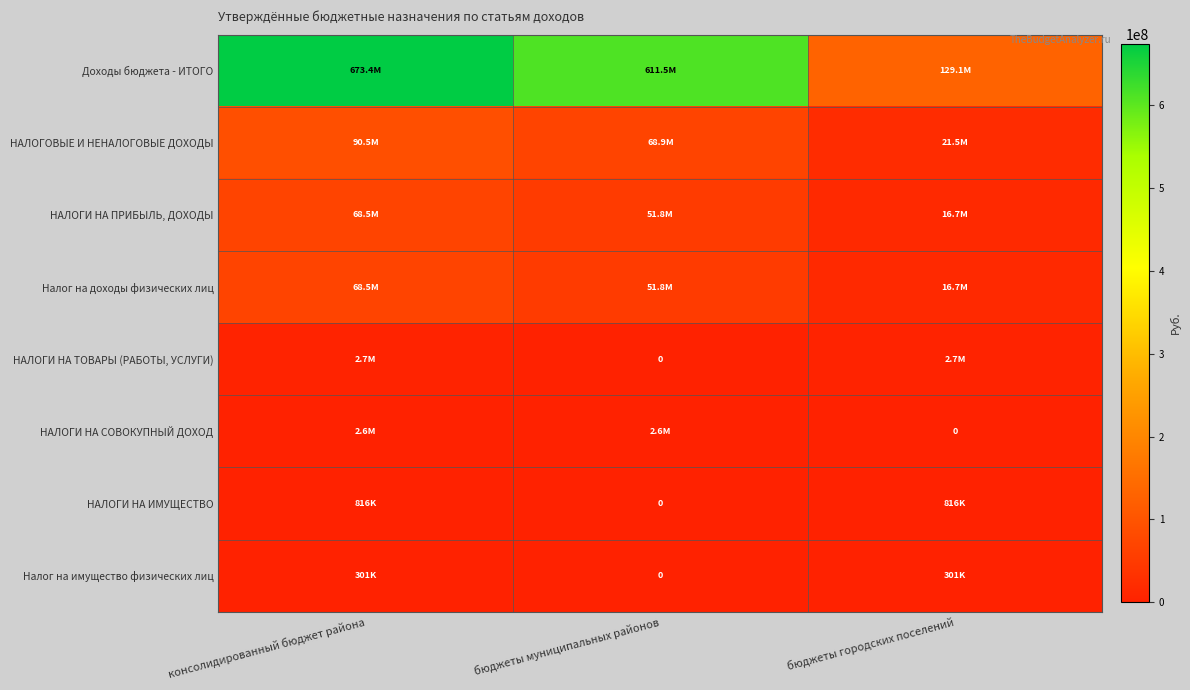

The НАЛОГИ НА СОВОКУПНЫЙ ДОХОД series shows 1691123.5 at бюджеты муниципальных районов. True or false?

False